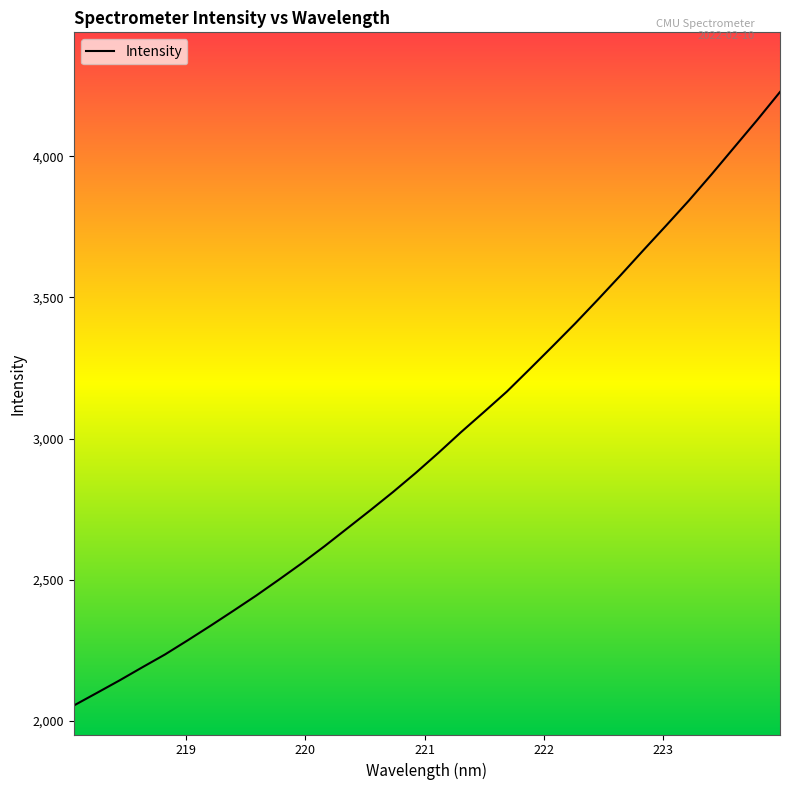

What is the smallest value displayed?

2053.2